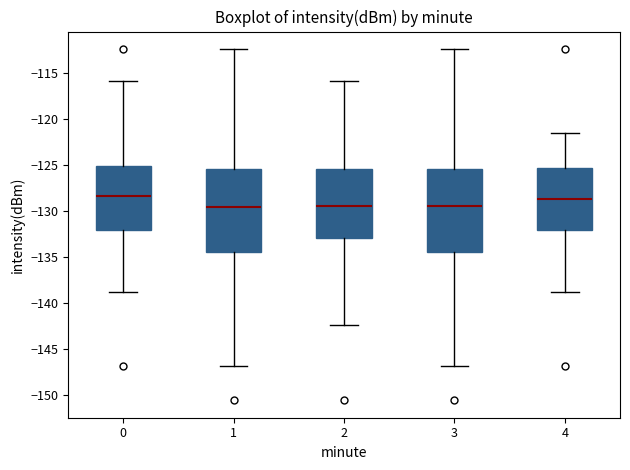

Reading left to right, transcribe this box plot: for each box, give where its median line is, the range the box spans, and where its two whiskers end, as read against the y-axis. The values are not printed on the chart, so give them approximately, as read against the axis.

0: median -128.5, box -132.0 to -125.0, whiskers -139.0 to -116.0
1: median -129.5, box -134.5 to -125.5, whiskers -147.0 to -112.5
2: median -129.5, box -133.0 to -125.5, whiskers -142.5 to -116.0
3: median -129.5, box -134.5 to -125.5, whiskers -147.0 to -112.5
4: median -128.5, box -132.0 to -125.5, whiskers -139.0 to -121.5